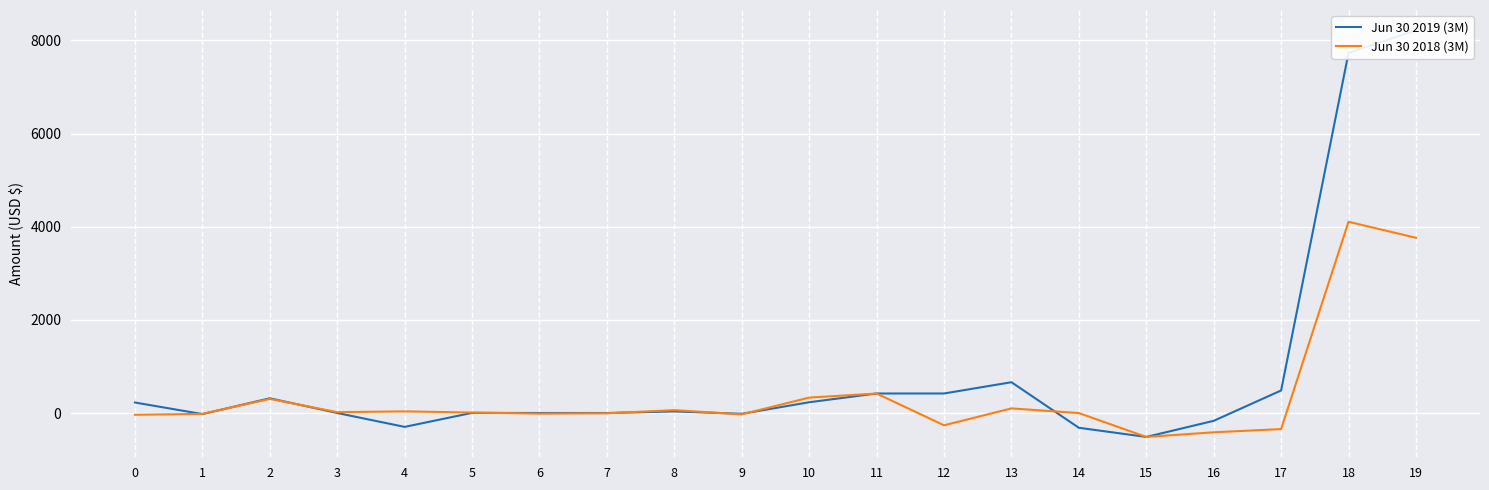

What is the difference between the maximum and minimum values in the Jun 30 2018 (3M) series?

4620